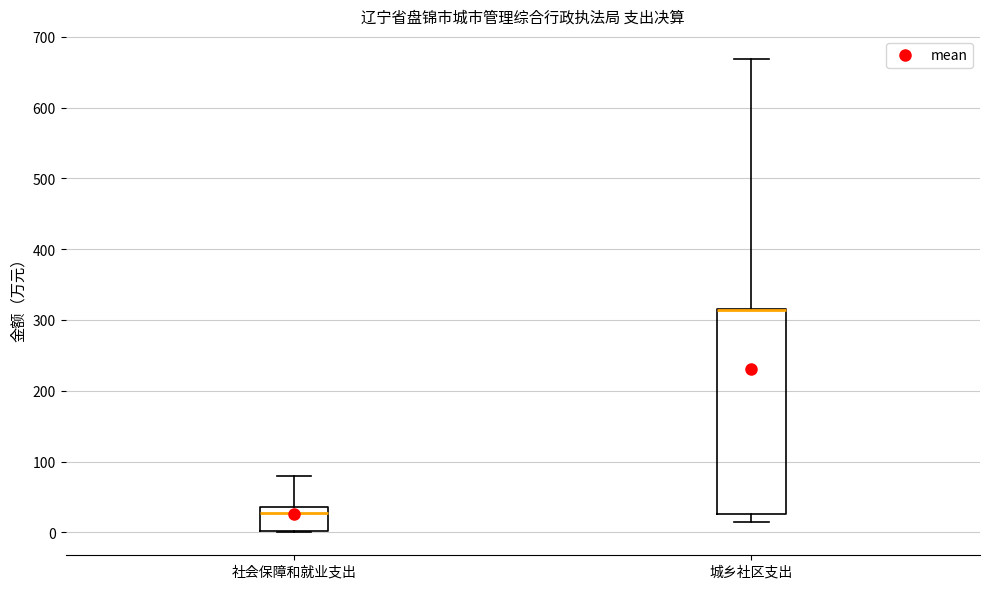

Where is the upper edge of the box for 城乡社区支出 on the y-axis? The values are not printed on the chart, so give them approximately, as read against the axis.

320